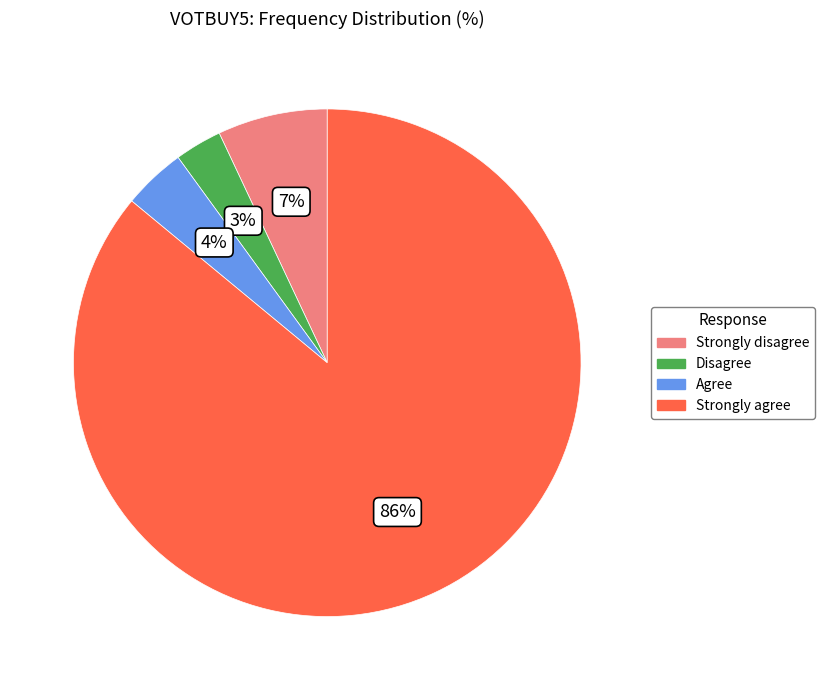

Is there any slice that represents more than half of the pie?

Yes